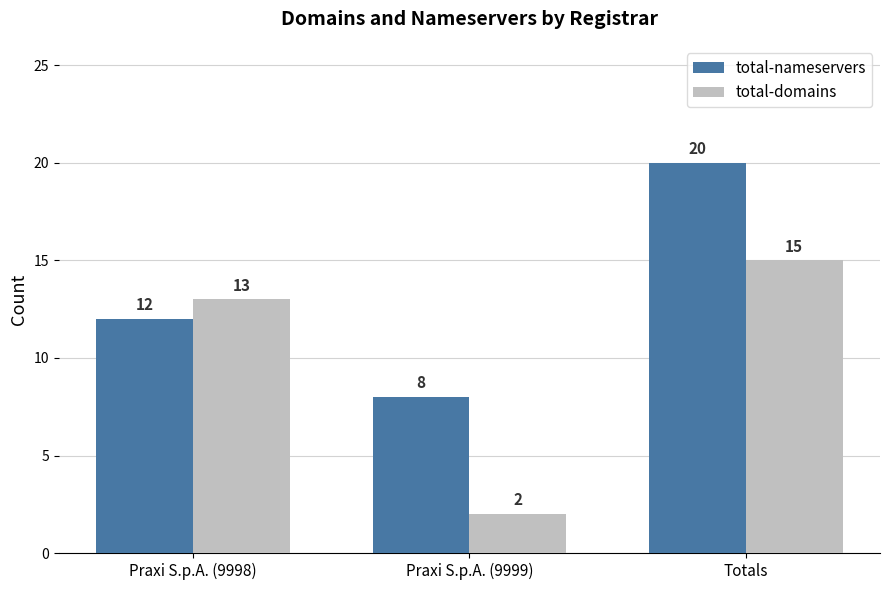

How many data points does each series have?

3